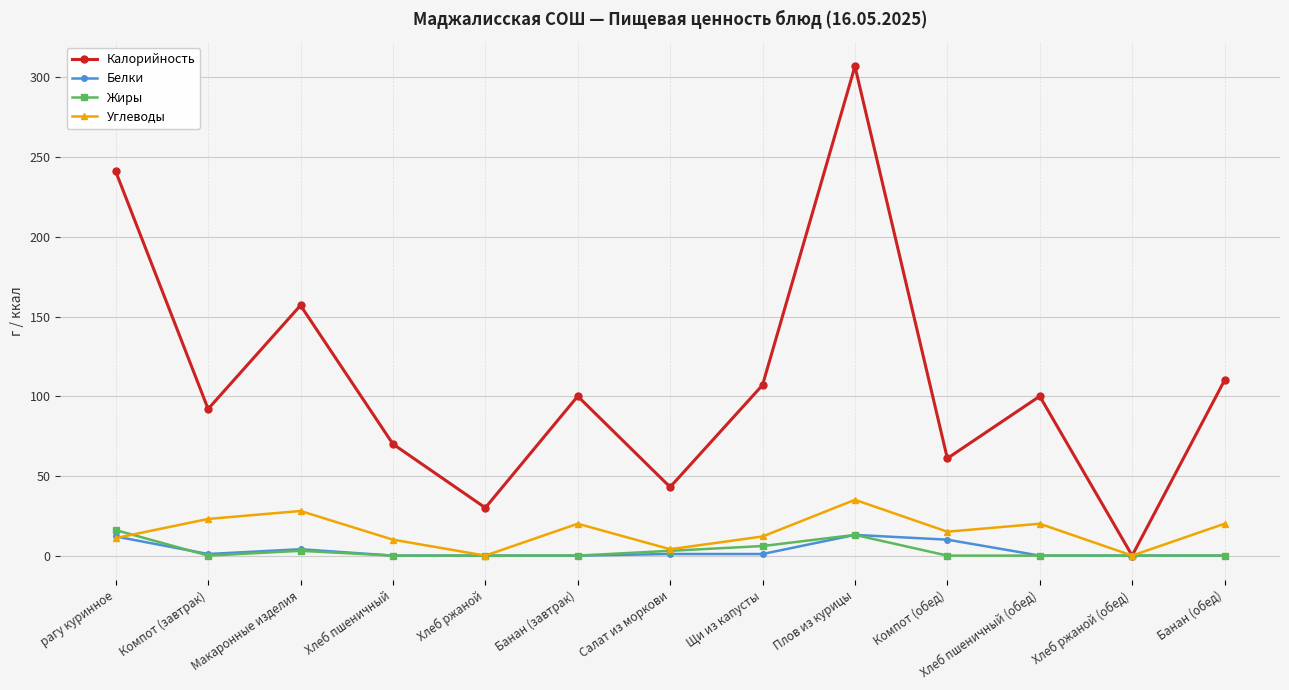

Where do Углеводы and Белки first cross each other?

рагу куринное and Компот (завтрак)